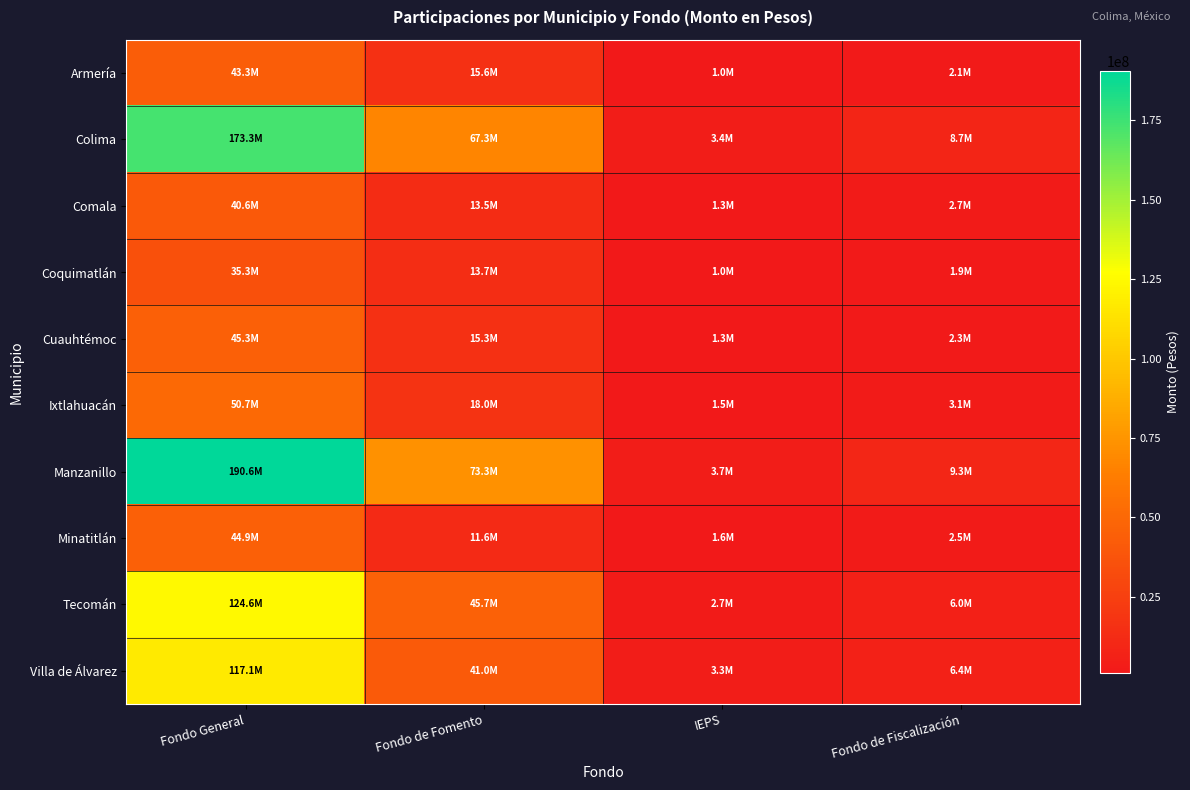

Which label corresponds to the smallest value in the chart?

IEPS